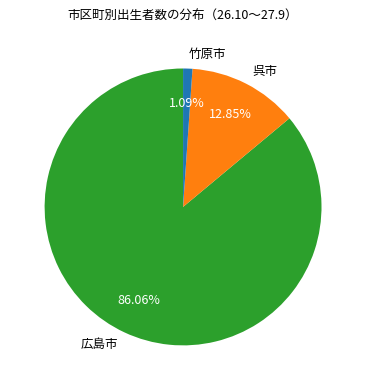

Count the number of slices in the pie.

3